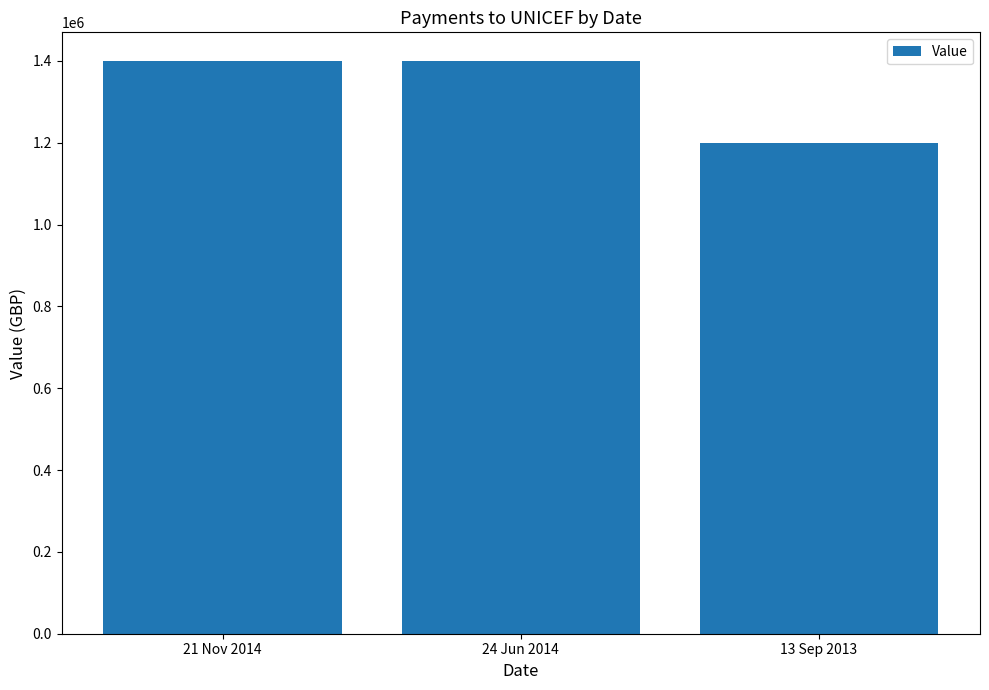

Reading right to left, what are all the values shown in this chart?

1200000	1400000	1400000